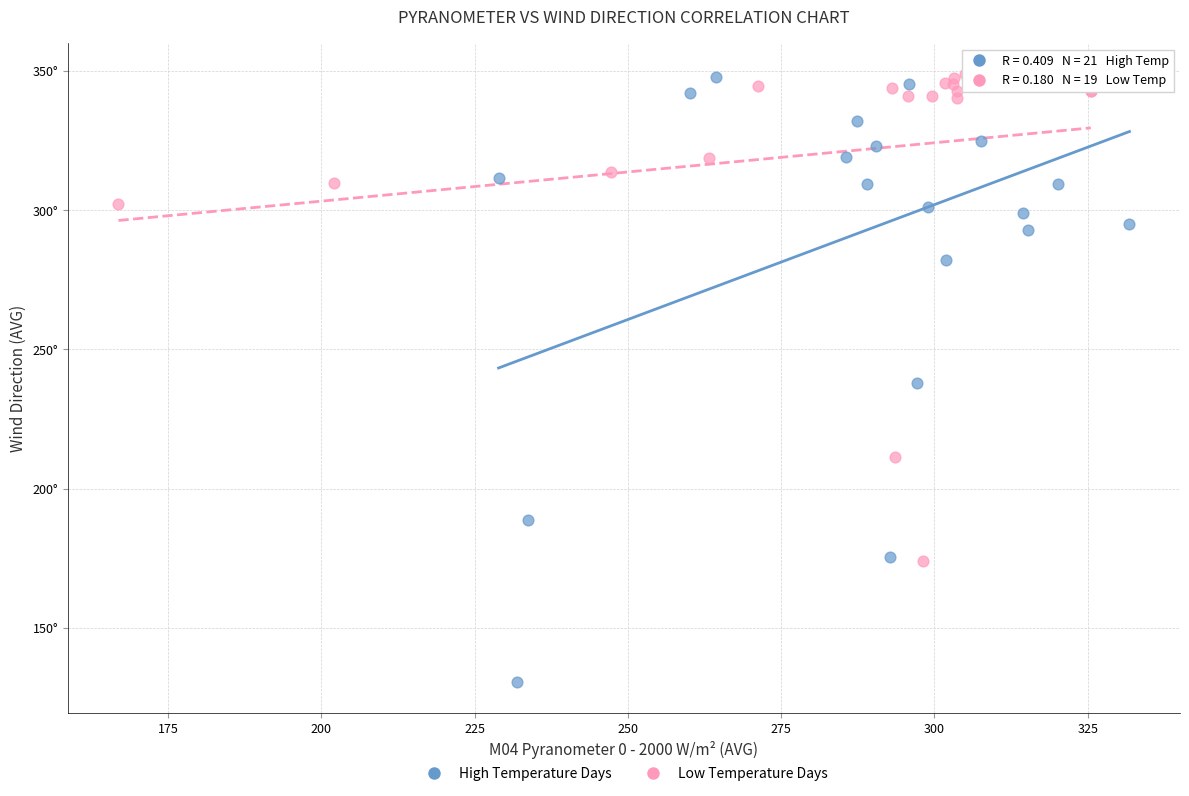

What are all the series names shown in the legend?

High Temperature Days, Low Temperature Days